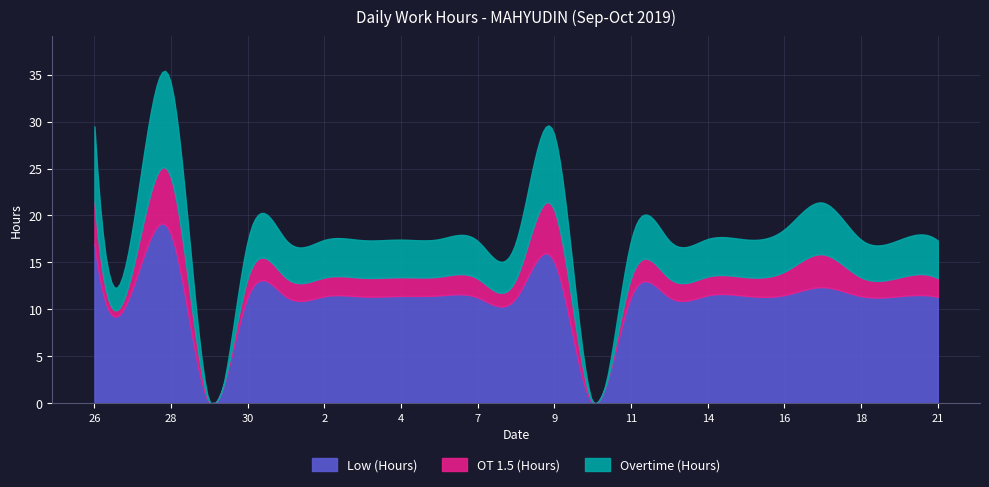

What is the difference between the second highest and minimum values in the Low (Hours) series?

19.1